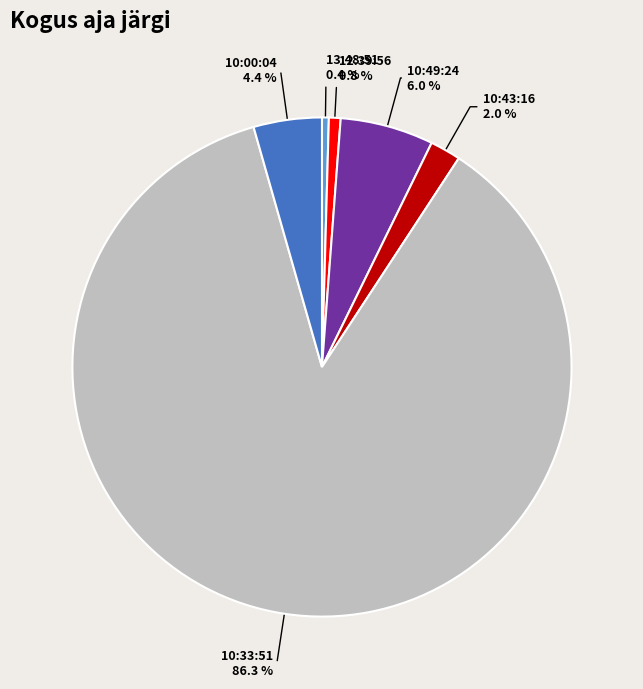

Which slice is the largest?

10:33:51